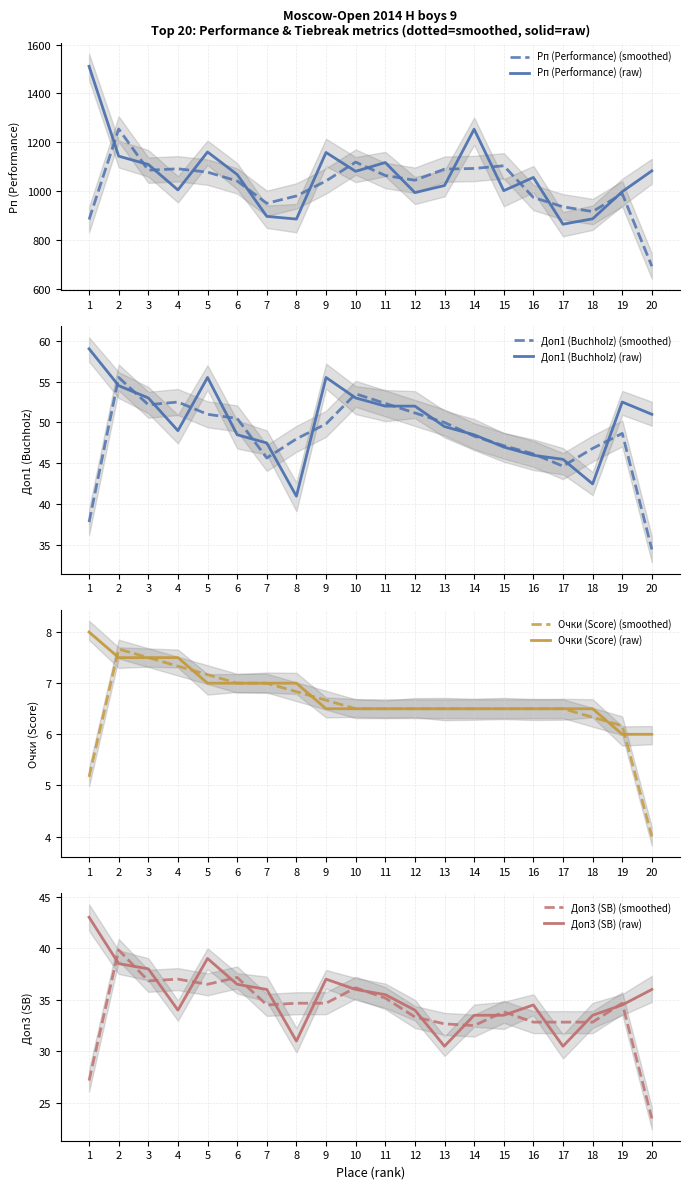

What is the difference between the Доп3 (SB) values at 15 and 8?

2.5